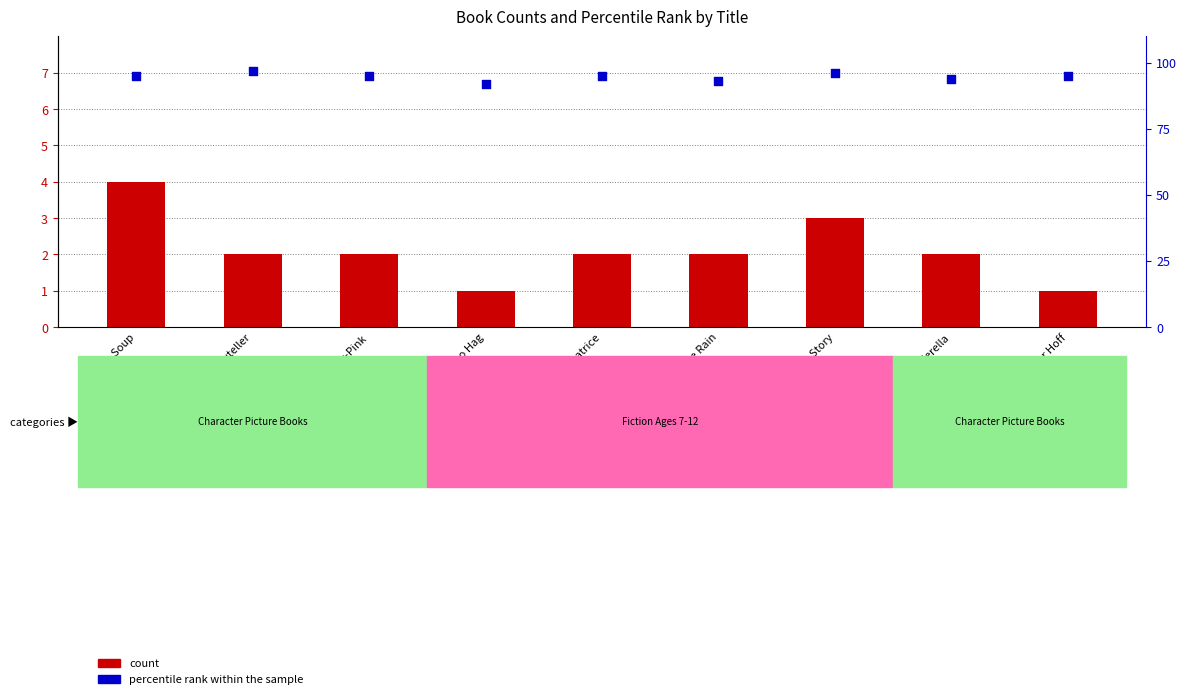

At which category is the sum across all series the highest?

Stone Soup